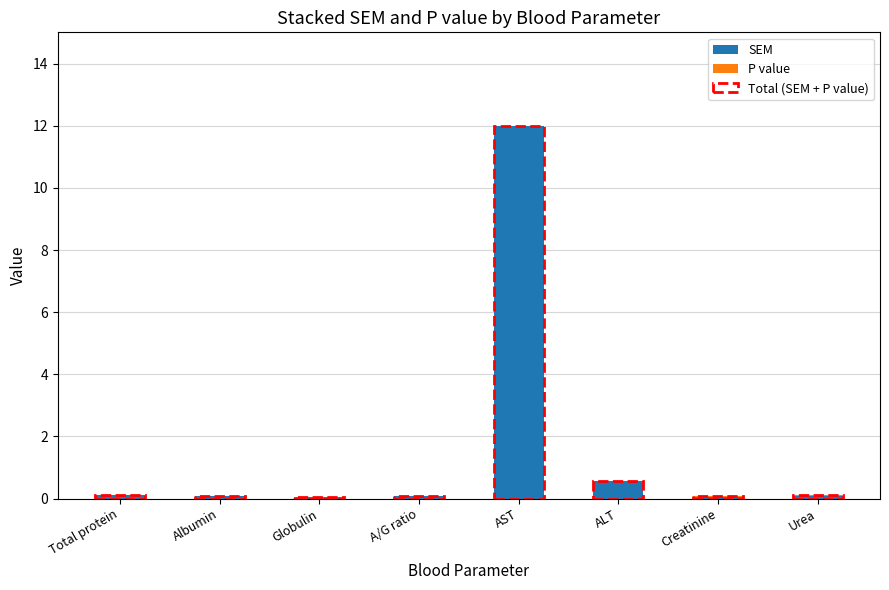

Are the bars grouped side by side (vs. stacked)?

No